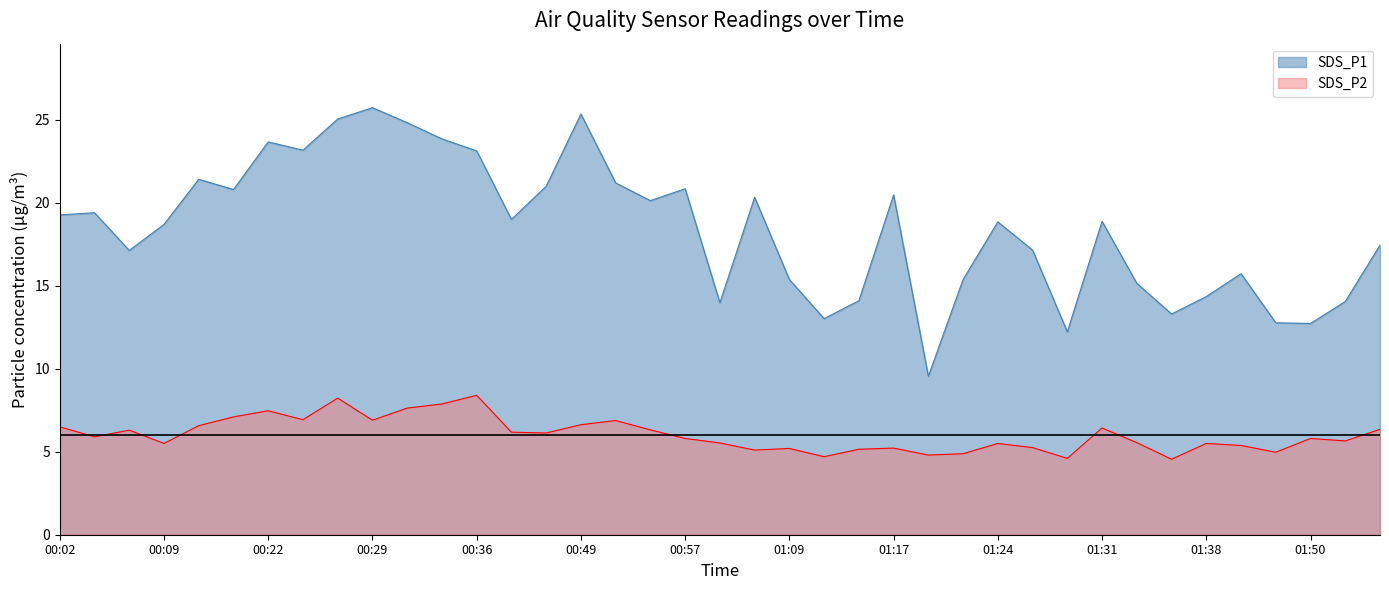

How many data points does each series have?

39